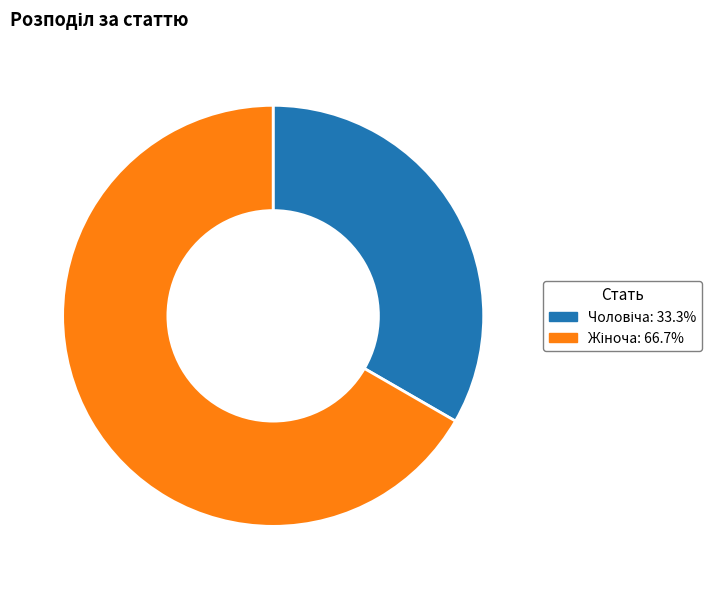

How many segments does this pie chart have?

2